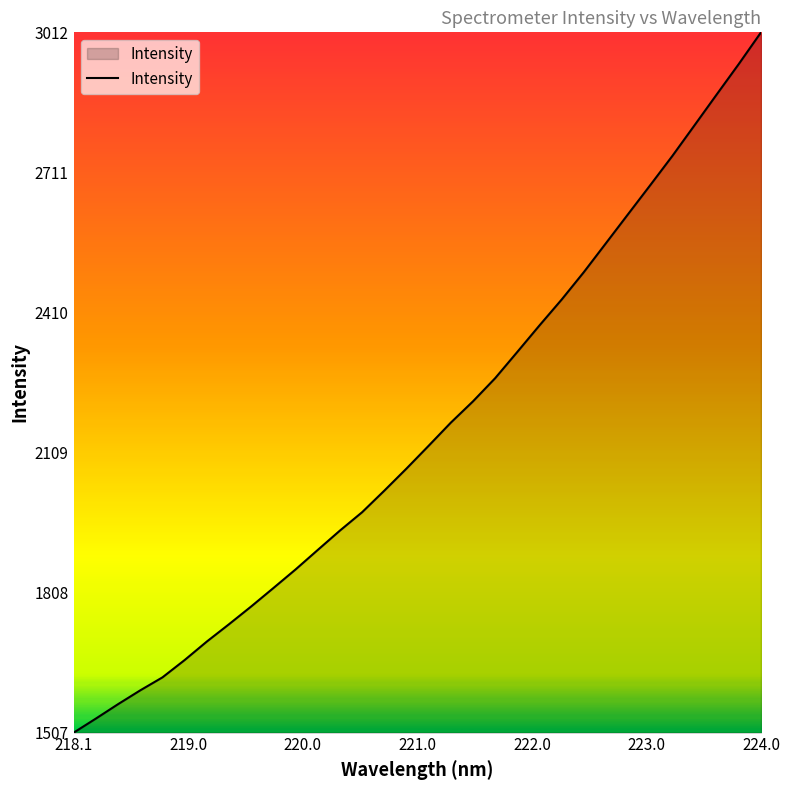

What is the difference between the maximum and minimum values?

1505.8